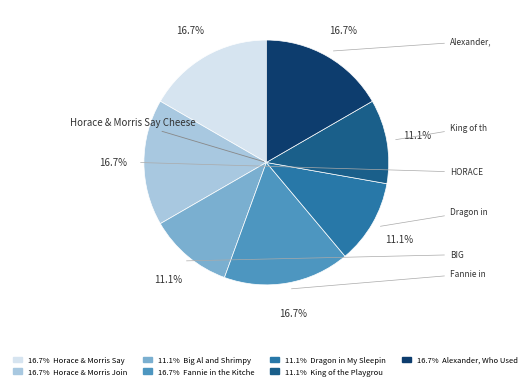

Is there any slice that represents more than half of the pie?

No